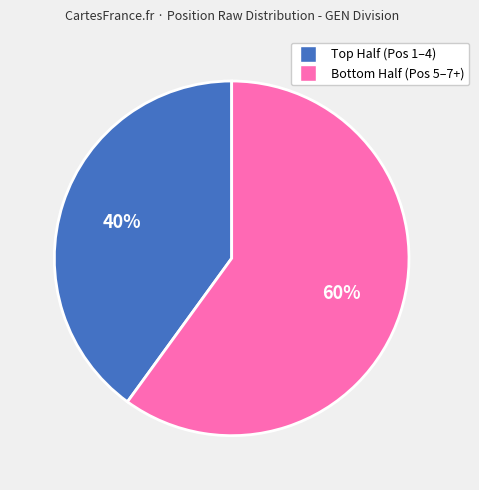

Is there a majority slice in this chart?

Yes